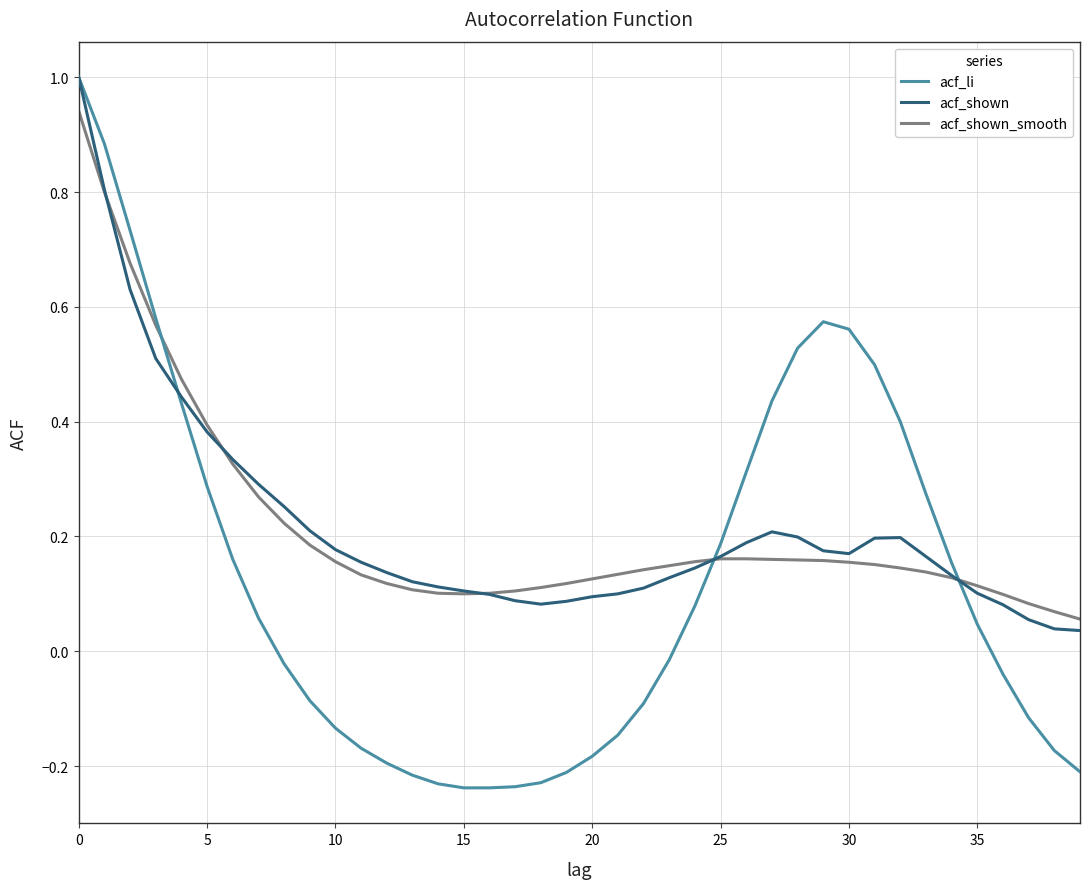

What is the greatest value displayed?

1.0